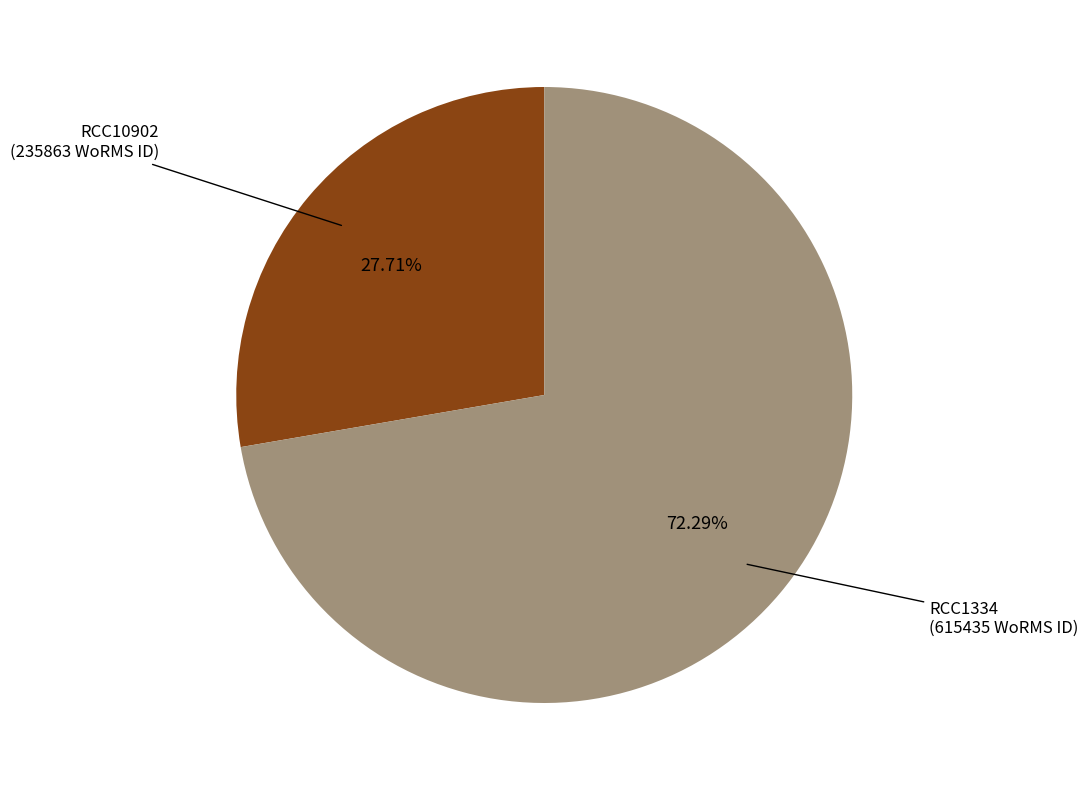

Which has a higher value, RCC10902 or RCC1334?

RCC1334